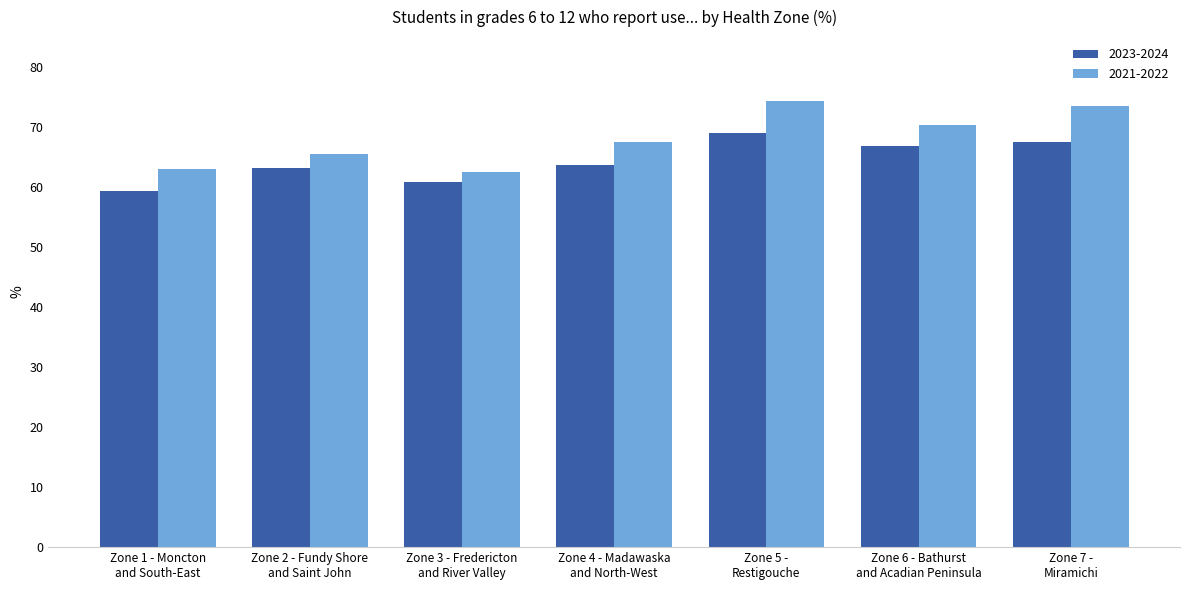

Reading left to right, what are all the values shown in this chart?

2023-2024: 59.3	63.1	60.9	63.7	69.0	66.8	67.5
2021-2022: 63.0	65.6	62.4	67.5	74.3	70.4	73.4